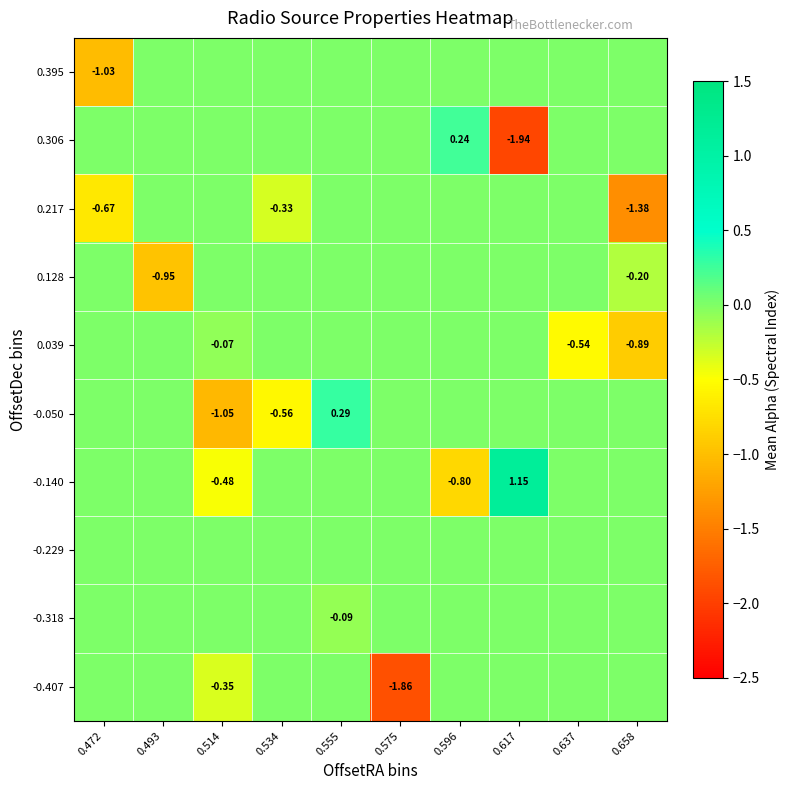

At which label does -0.050 first exceed 0?

0.555